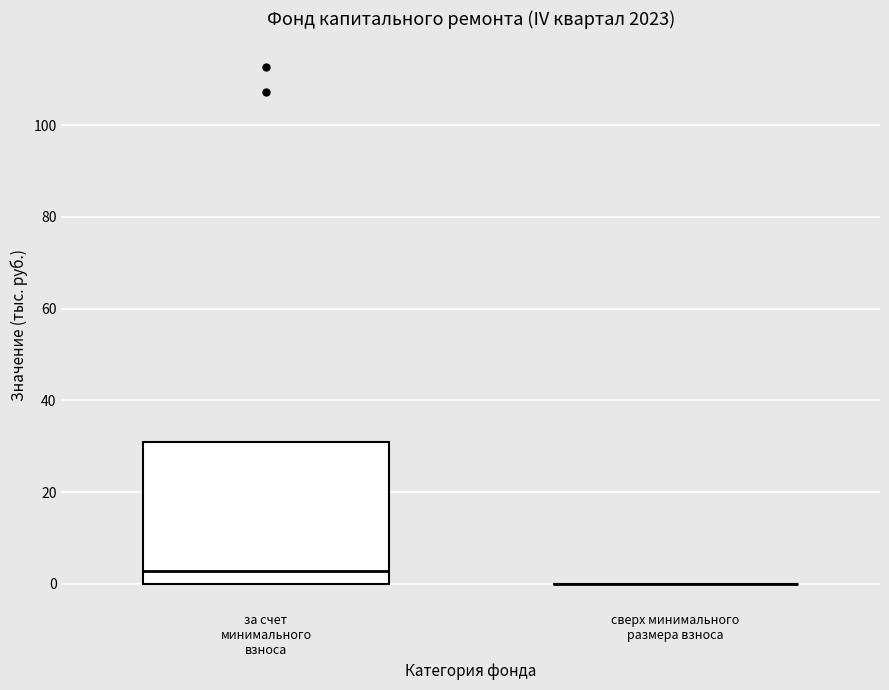

Comparing the boxes themselves (not the whiskers), which one is the tallest?

за счет минимального взноса